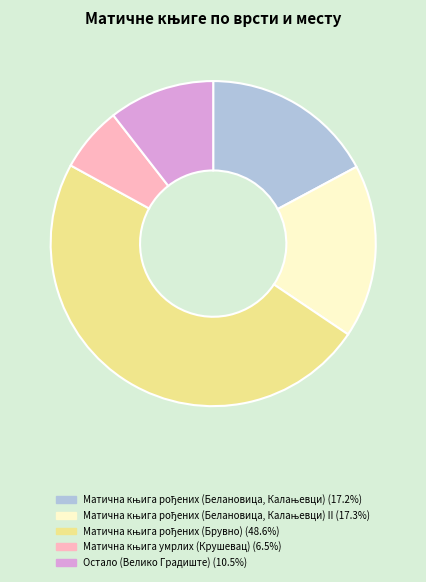

Is there any slice that represents more than half of the pie?

No